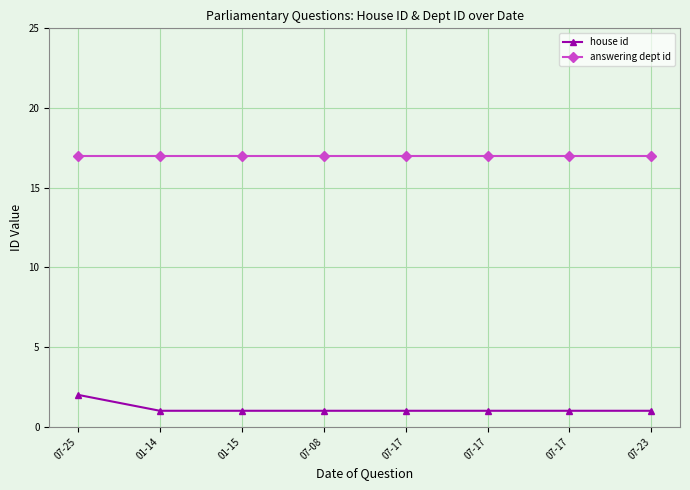

What is the value of the answering dept id point at the 2nd from the left?

17